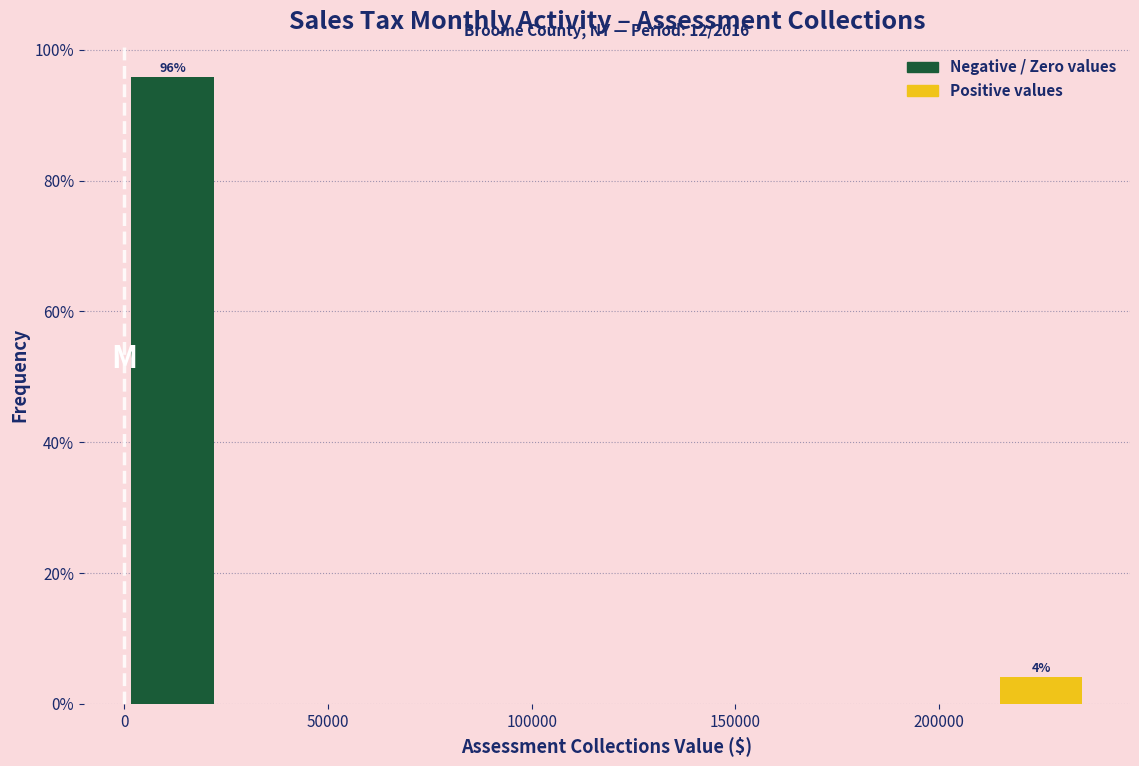

Over which range of the x-axis is the bar tallest?

0 to 25000